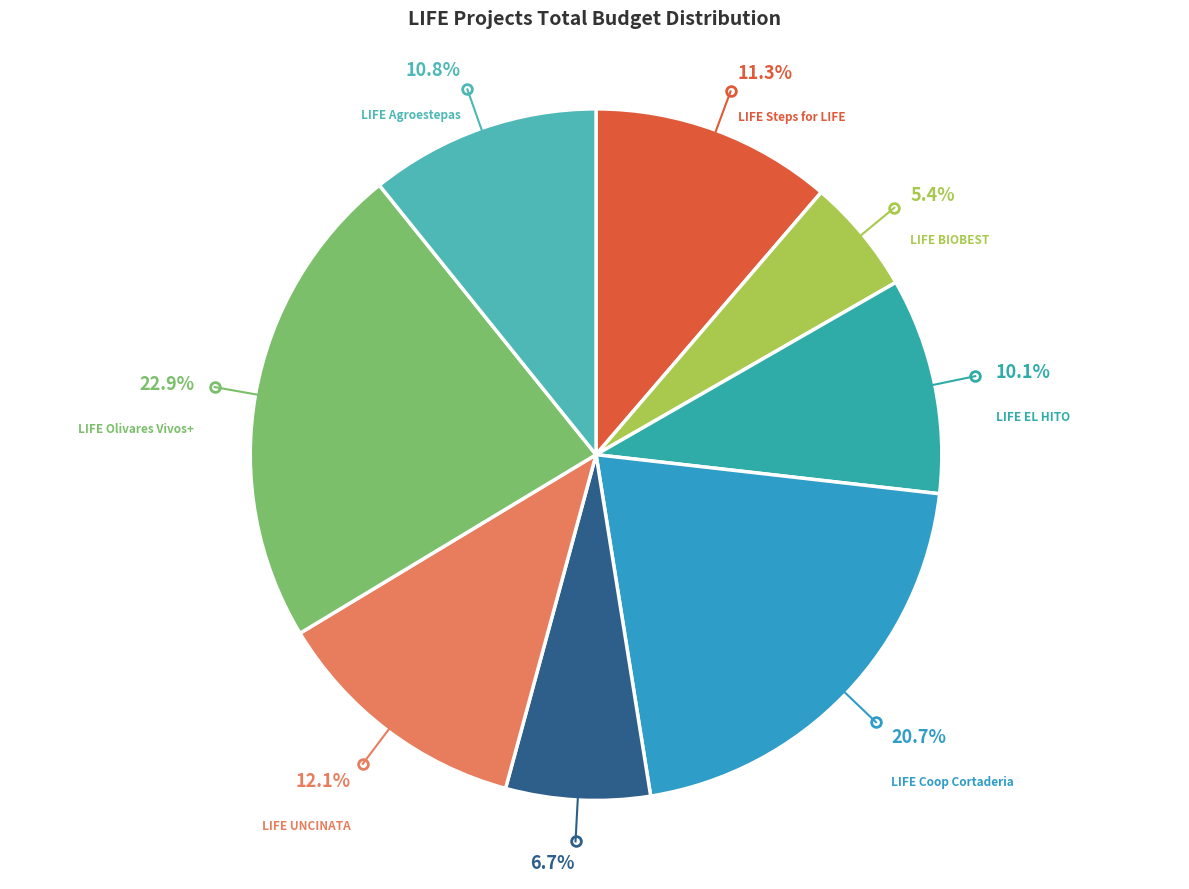

Is the sum of LIFE Steps for LIFE and LIFE BIOBEST greater than half?

No